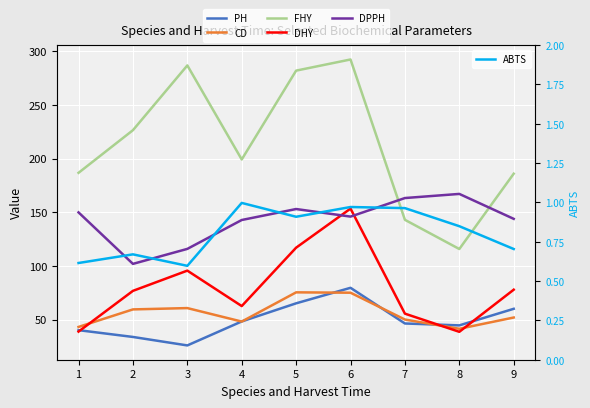

Rank the series at 6 from highest to lowest value.

FHY, DHY, DPPH, PH, CD, ABTS